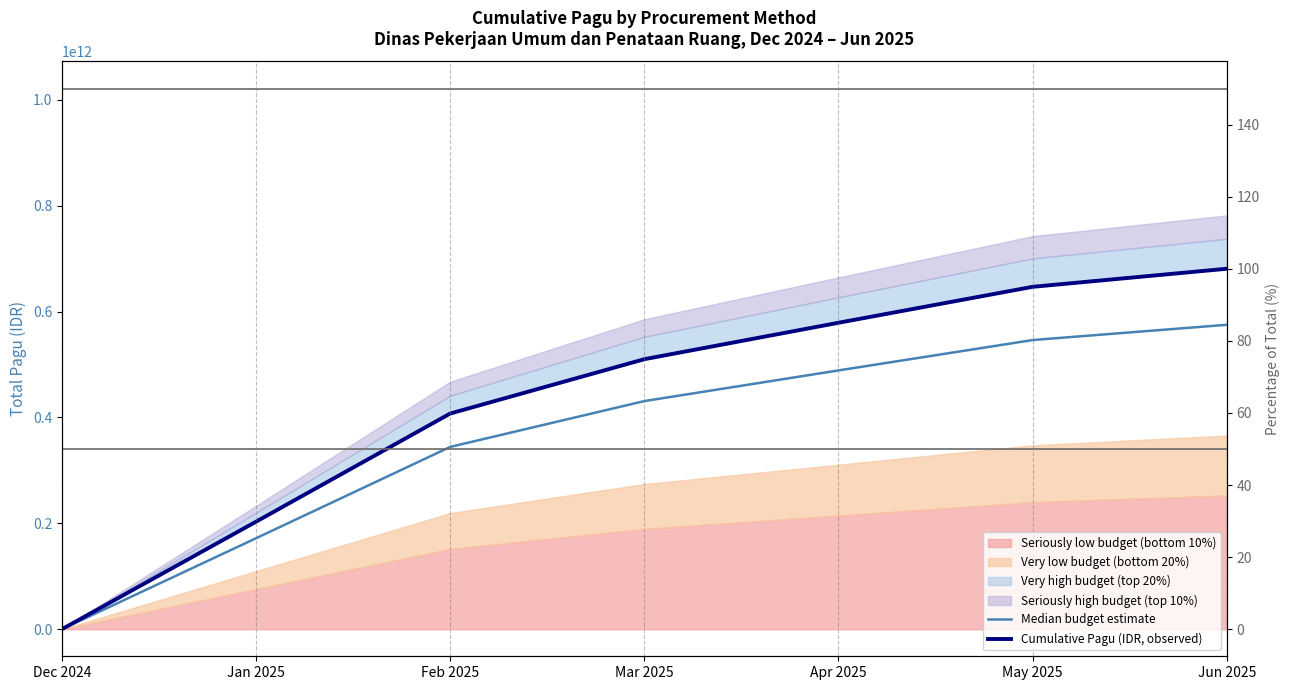

Is it true that Cumulative Pagu (IDR, observed) equals 0.0 at Dec 2024?

True